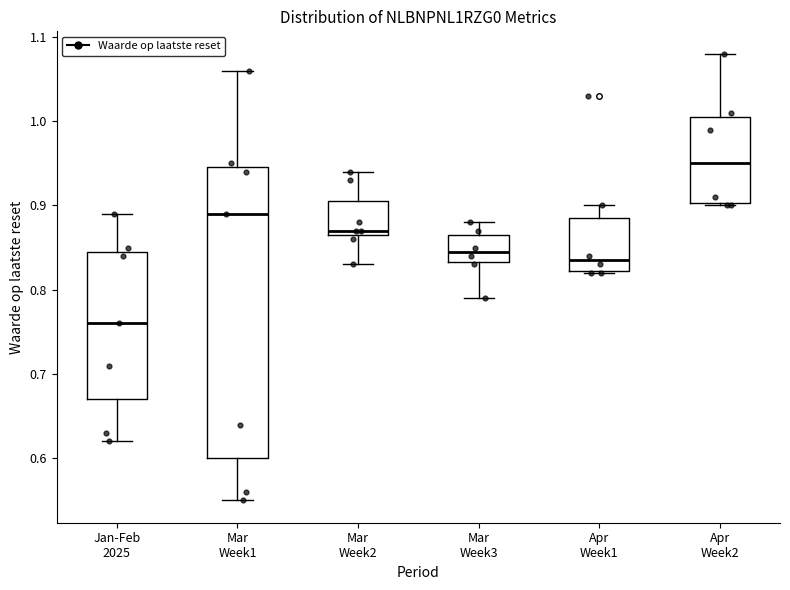

Reading left to right, transcribe this box plot: for each box, give where its median line is, the range the box spans, and where its two whiskers end, as read against the y-axis. The values are not printed on the chart, so give them approximately, as read against the axis.

Jan-Feb 2025: median 0.76, box 0.67 to 0.85, whiskers 0.62 to 0.89
Mar Week1: median 0.89, box 0.60 to 0.95, whiskers 0.55 to 1.06
Mar Week2: median 0.87 (just above the box's lower edge), box 0.87 to 0.91, whiskers 0.83 to 0.94
Mar Week3: median 0.85, box 0.83 to 0.87, whiskers 0.79 to 0.88
Apr Week1: median 0.84, box 0.82 to 0.89, whiskers 0.82 to 0.90
Apr Week2: median 0.95, box 0.90 to 1.01, whiskers 0.90 to 1.08